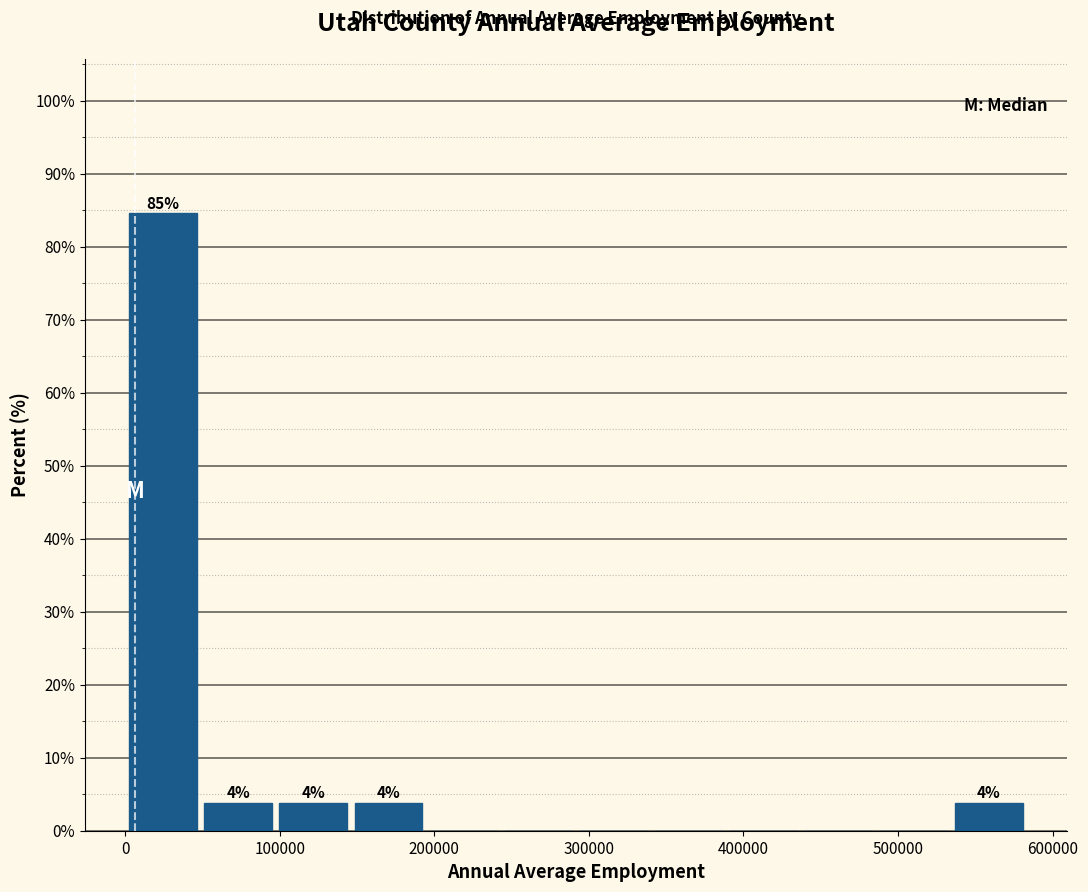

Which range on the x-axis has the tallest bar?

0 to 50000